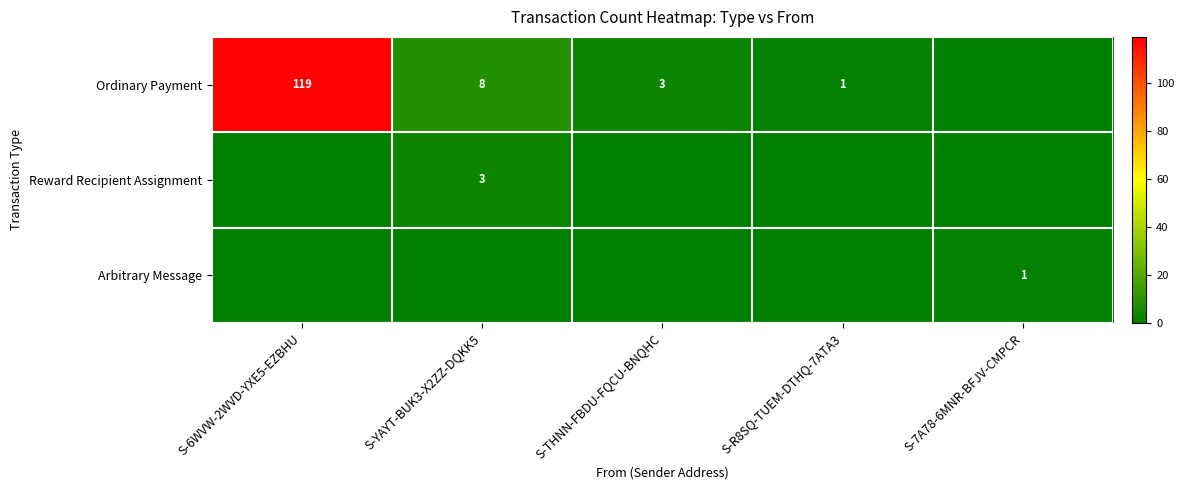

The value of Ordinary Payment at S-6WVW-2WVD-YXE5-EZBHU is 203. True or false?

False